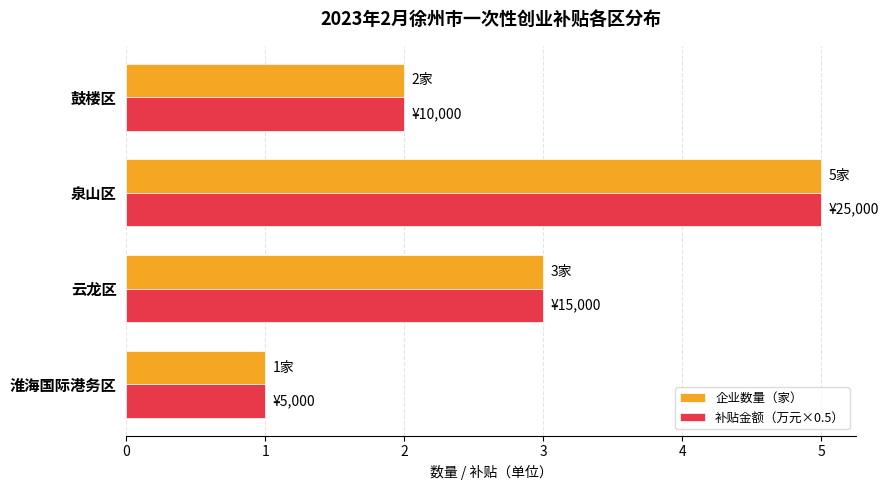

At which category is the sum across all series the highest?

泉山区